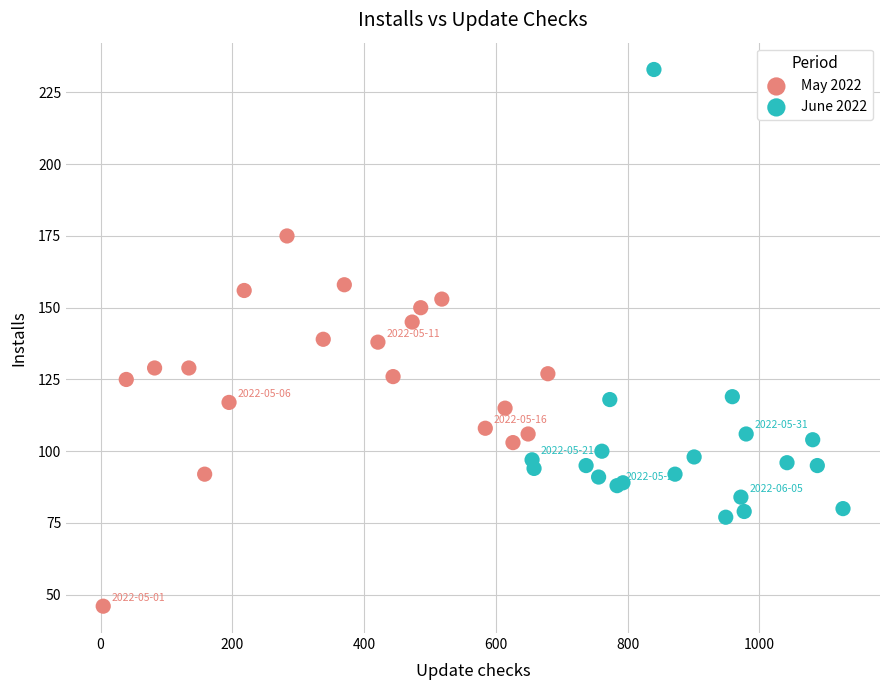

Which series has the largest Y range (max minus min)?

June 2022